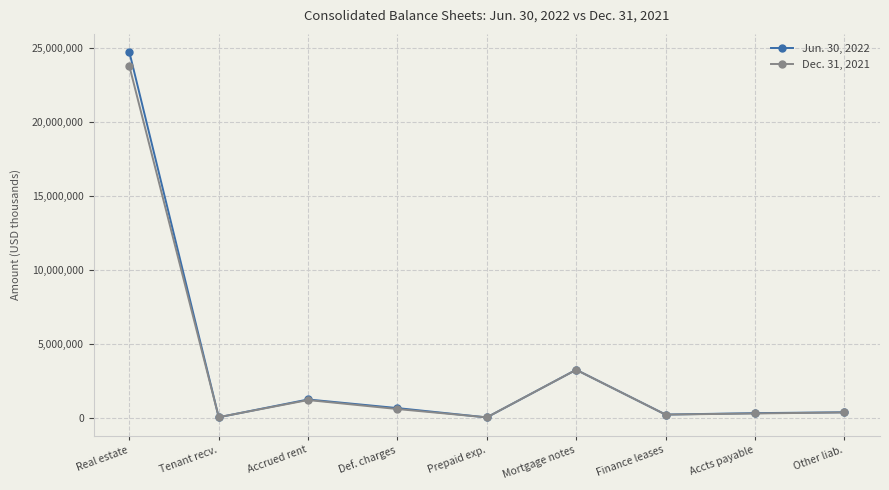

What is the difference between the Jun. 30, 2022 values at Real estate and Def. charges?

24016493